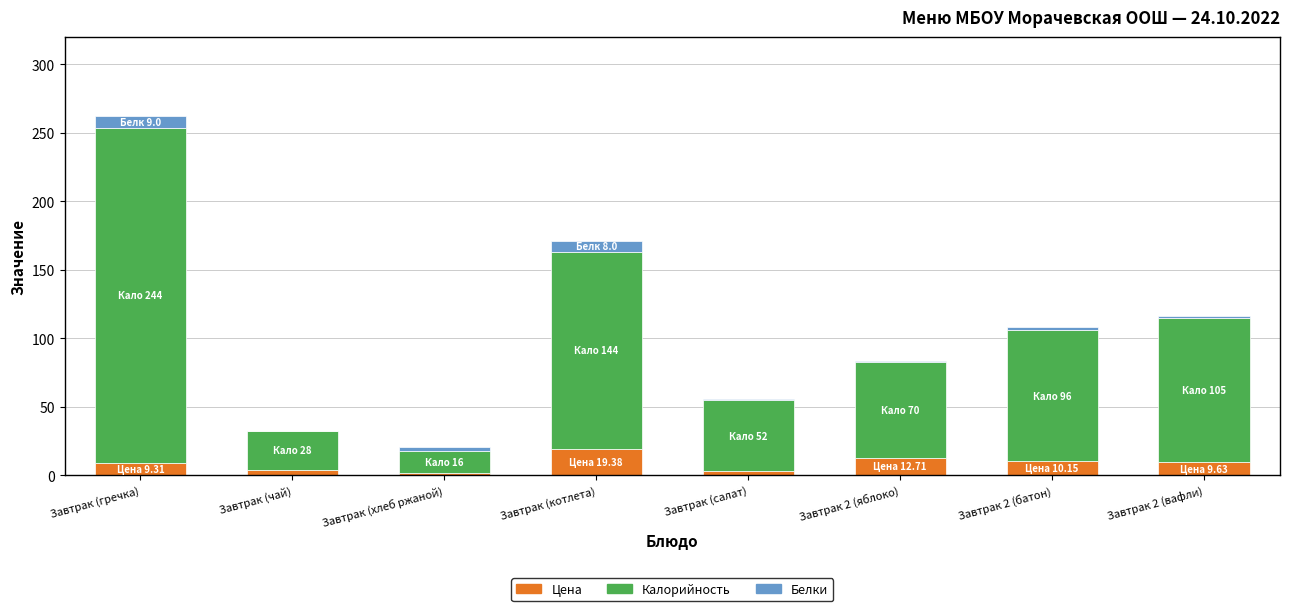

How many categories are shown in the chart?

8